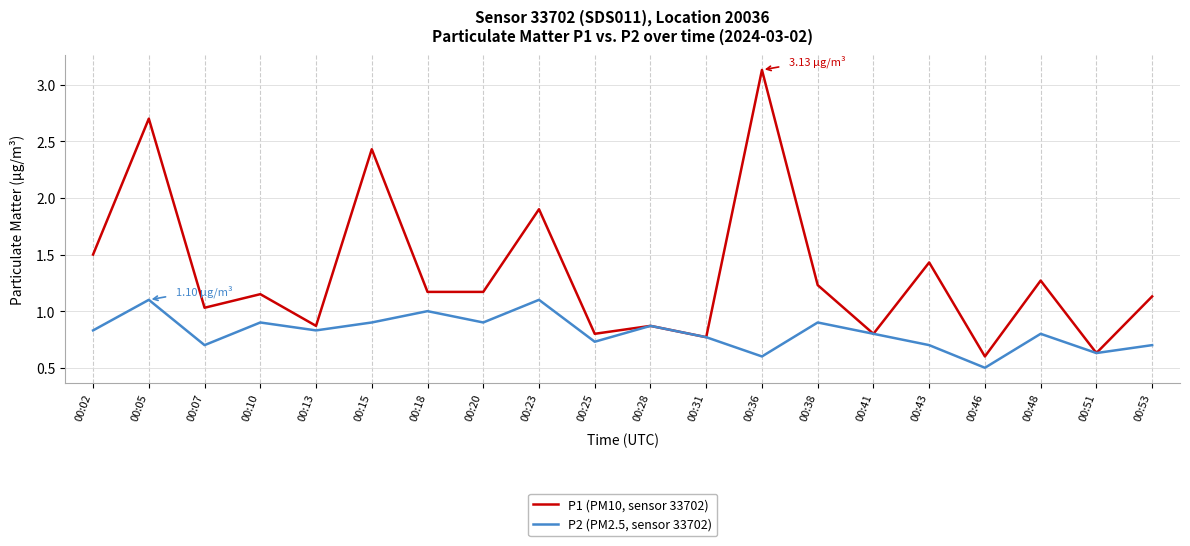

Where is P1 (PM10, sensor 33702) nearest to the value 1?

00:07